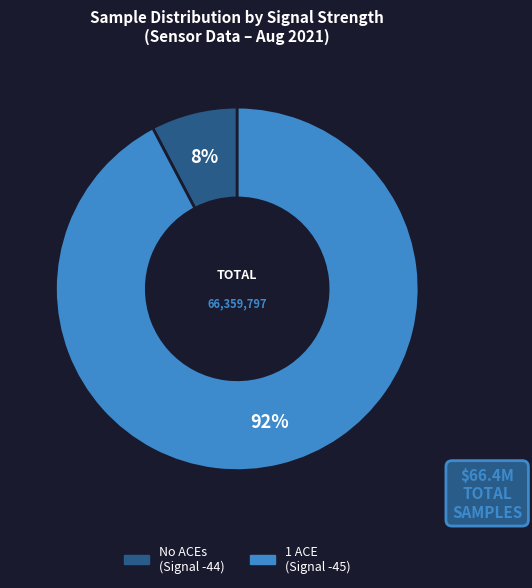

Is there any slice that represents more than half of the pie?

Yes